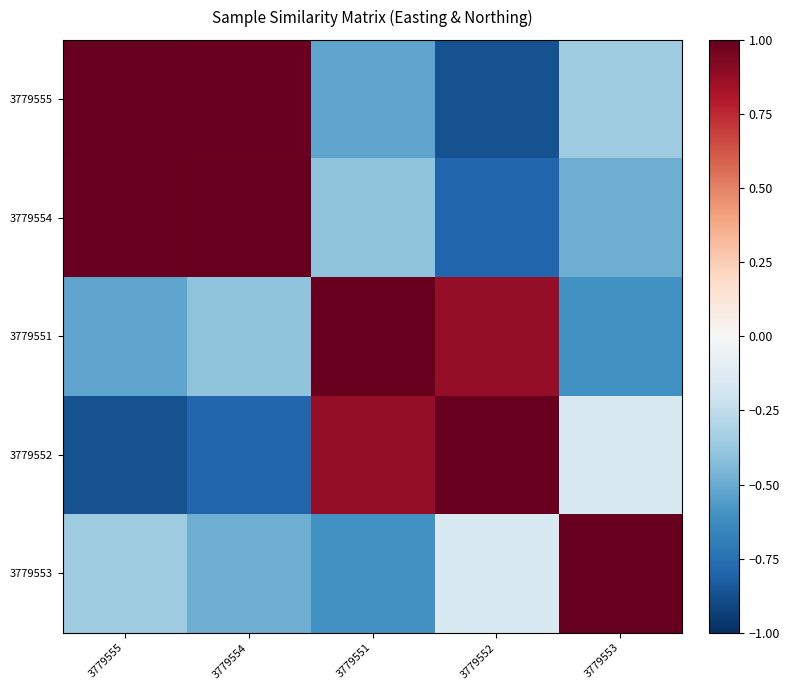

What is the total value across all series at 3779555?

0.2